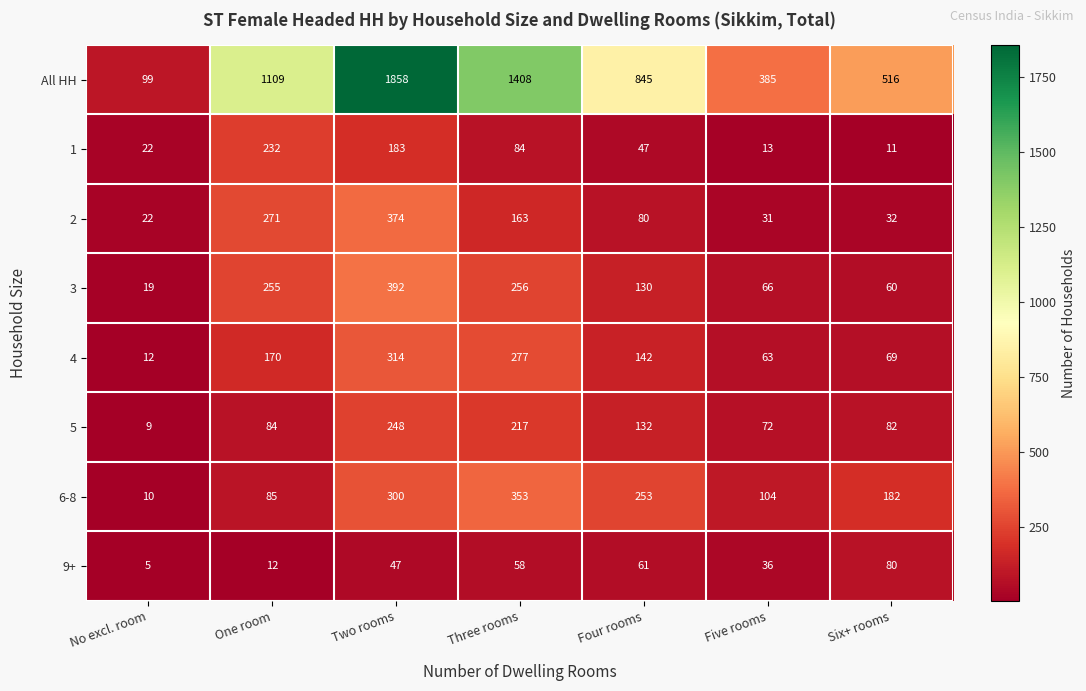

At which label does All HH first exceed 845?

One room